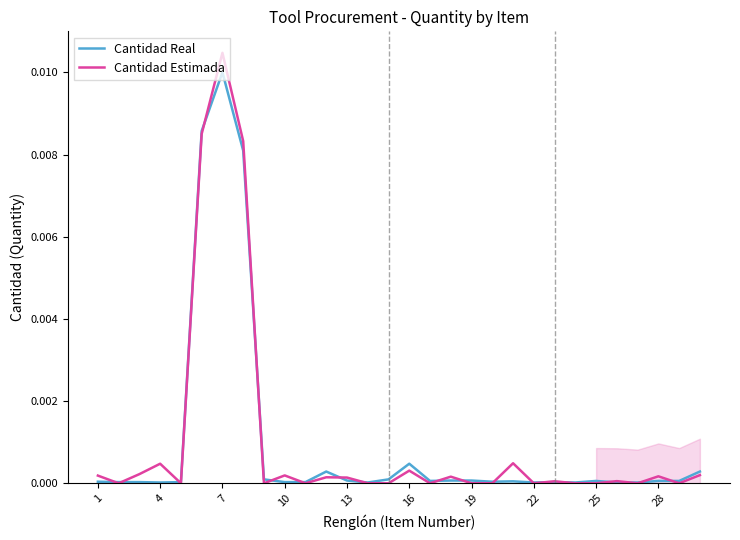

Which series has the largest total across all categories?

Cantidad Estimada